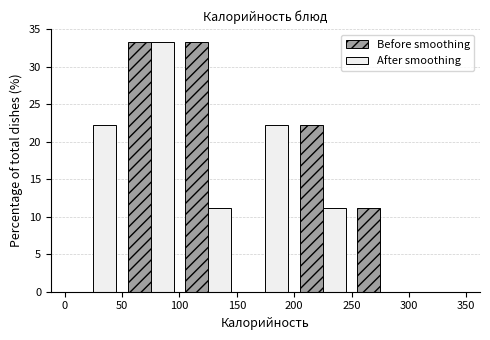

Reading left to right, transcribe this chart: for each range on the x-axis, give the height of each series' bar. The values are not printed on the chart, so give them approximately, as read against the axis.

0 to 50: Before smoothing=0	After smoothing=22.0
50 to 100: Before smoothing=33.5	After smoothing=33.5
100 to 150: Before smoothing=33.5	After smoothing=11.0
150 to 200: Before smoothing=0	After smoothing=22.0
200 to 250: Before smoothing=22.0	After smoothing=11.0
250 to 300: Before smoothing=11.0	After smoothing=0
300 to 350: Before smoothing=0	After smoothing=0